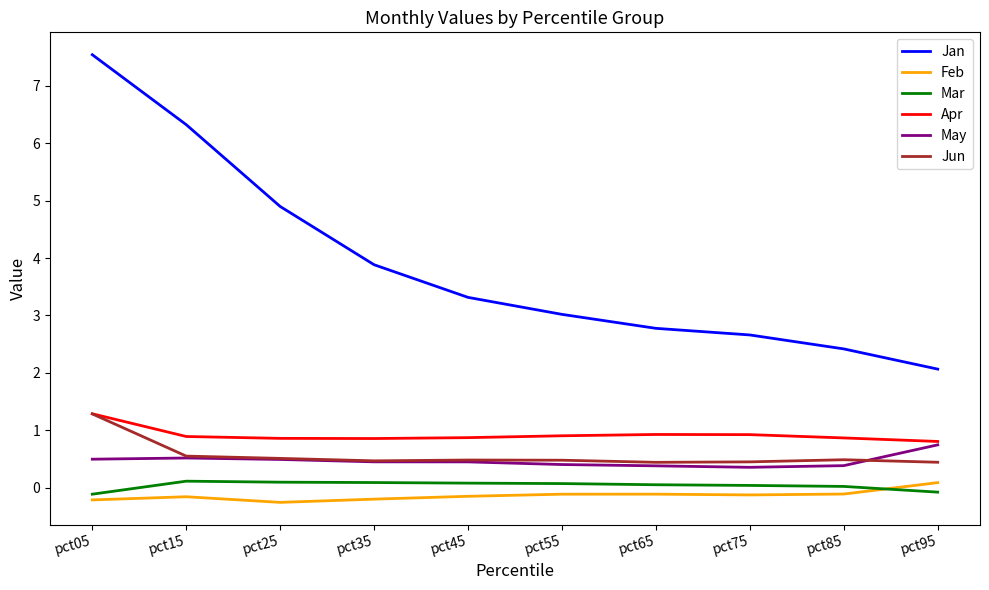

What is the minimum value for May?

0.4